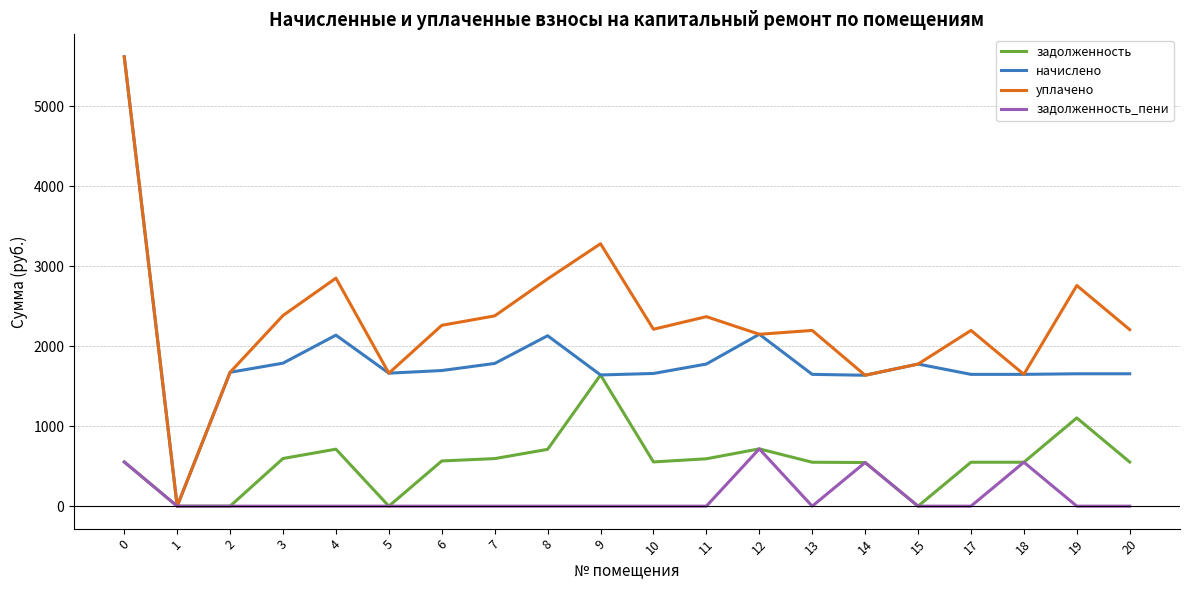

What is the highest value of the уплачено series?

5619.0